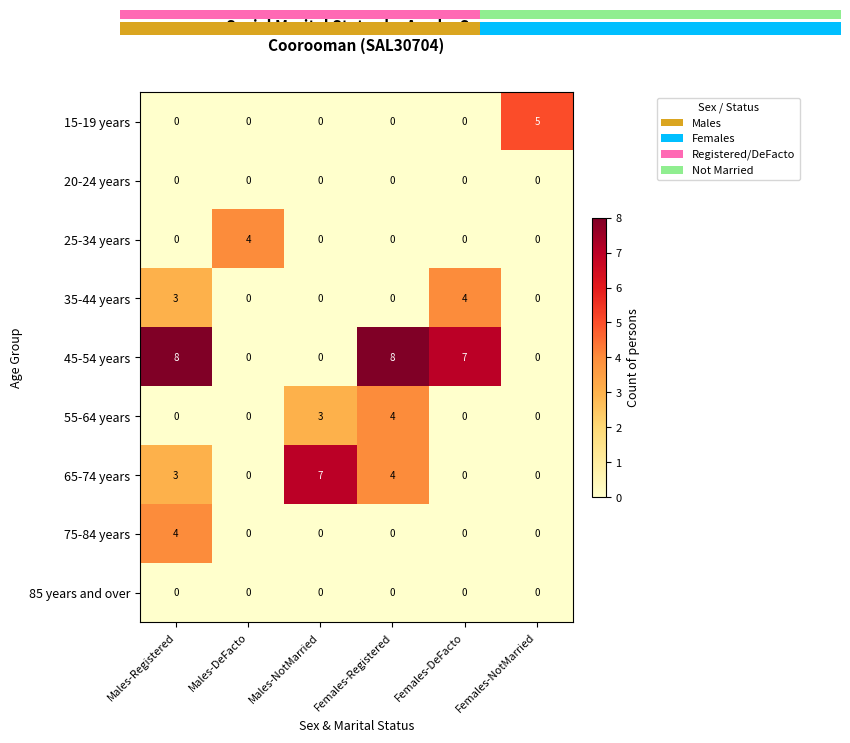

Where is 45-54 years nearest to the value 4?

Females-DeFacto